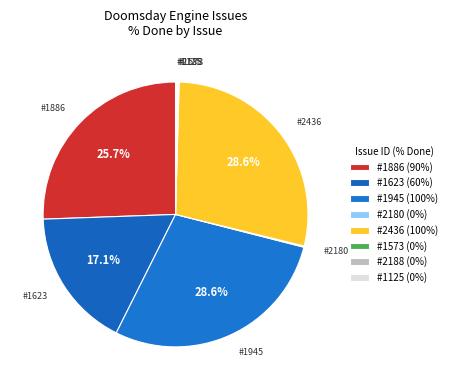

Which category has the smallest portion of the pie?

2180